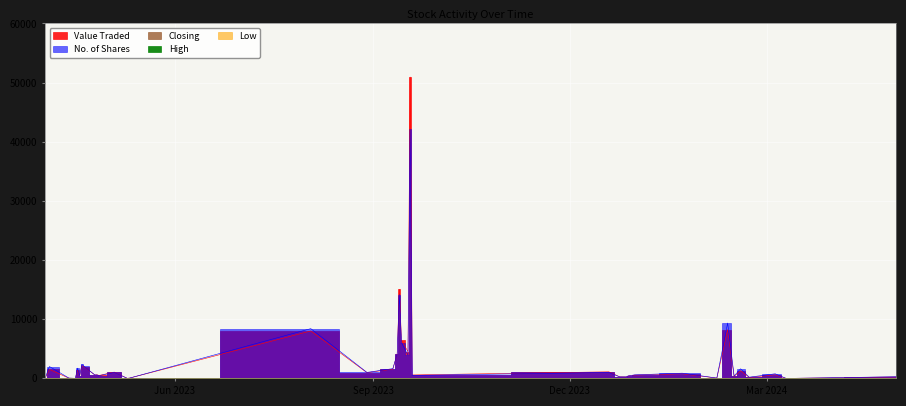

What is the difference between the maximum and second lowest values in the High series?

46